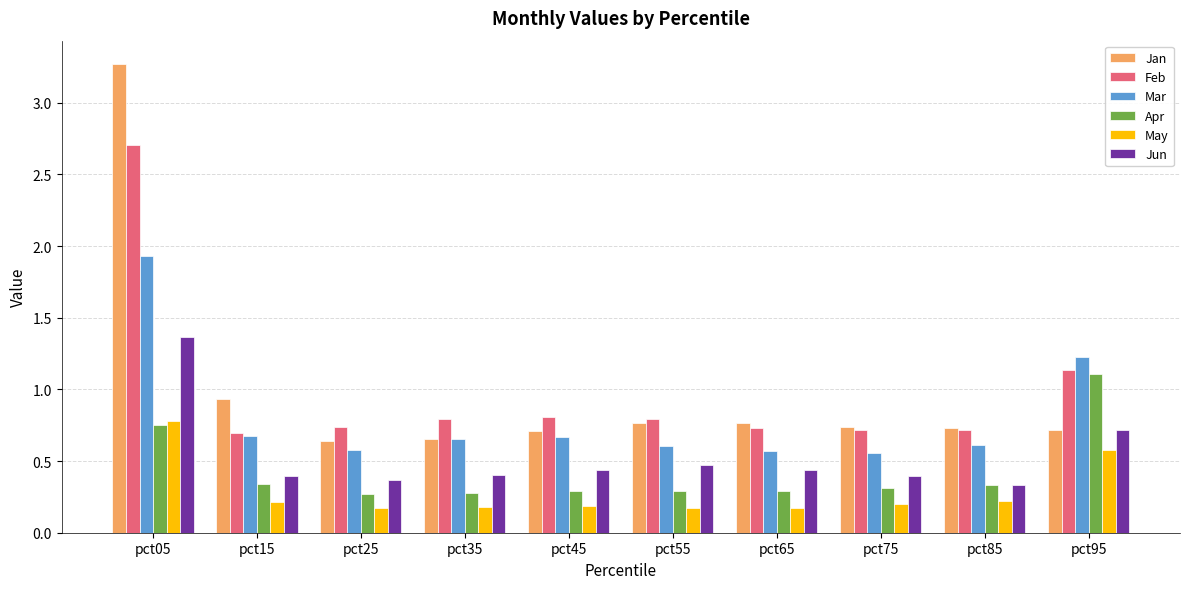

At how many categories does at least one series exceed 0?

10